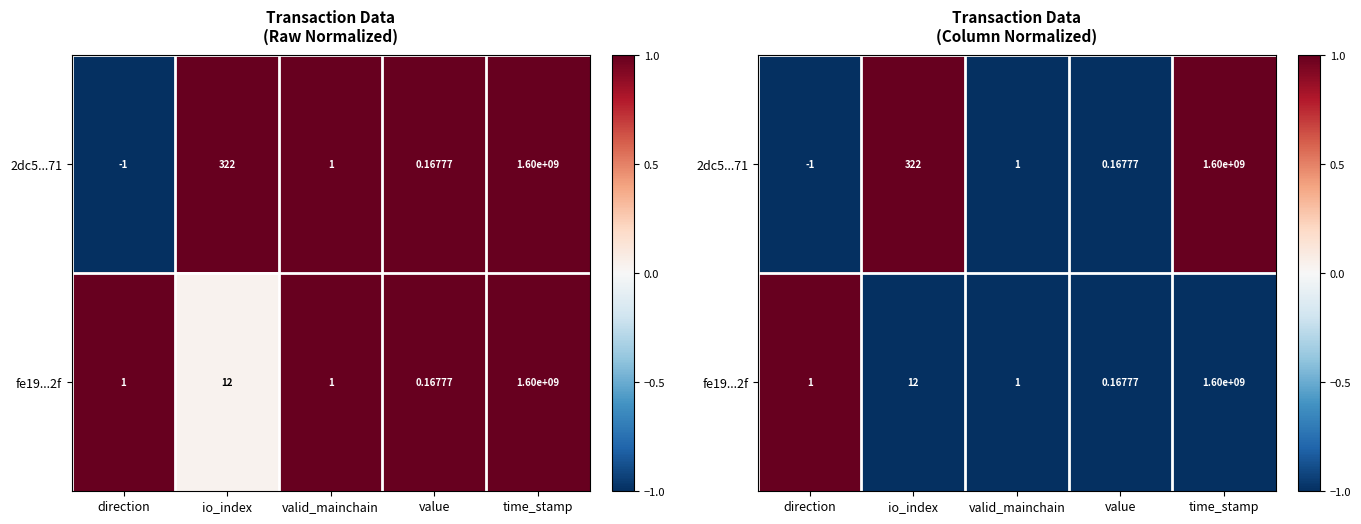

How many series are shown in this chart?

2